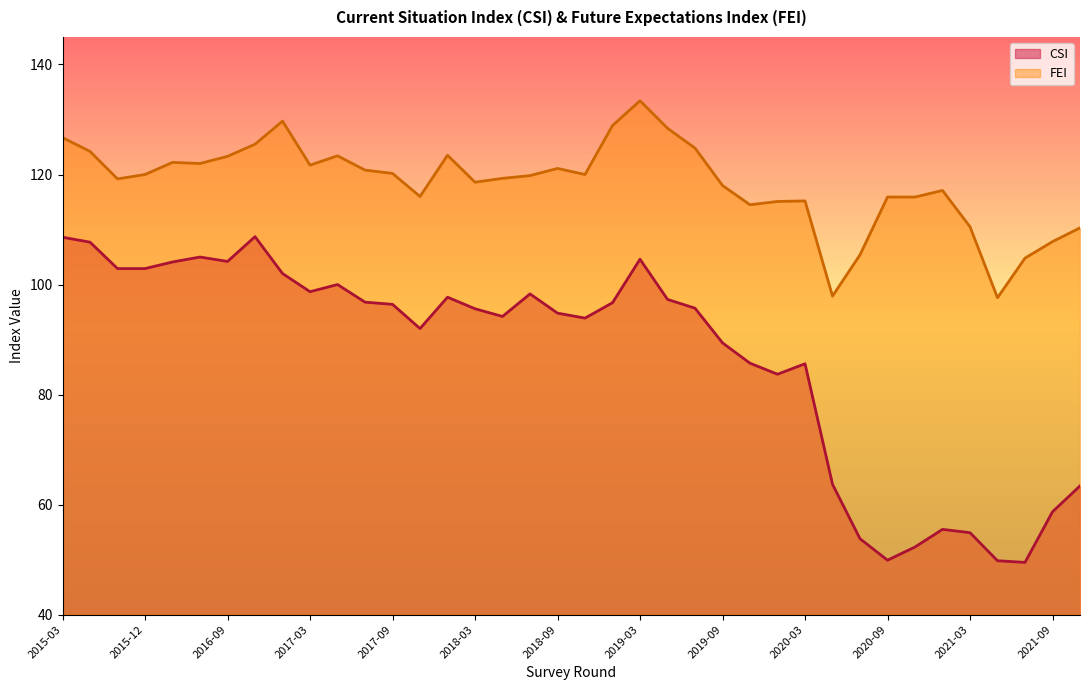

What is the value of the CSI point at the 35th from the left?

49.8